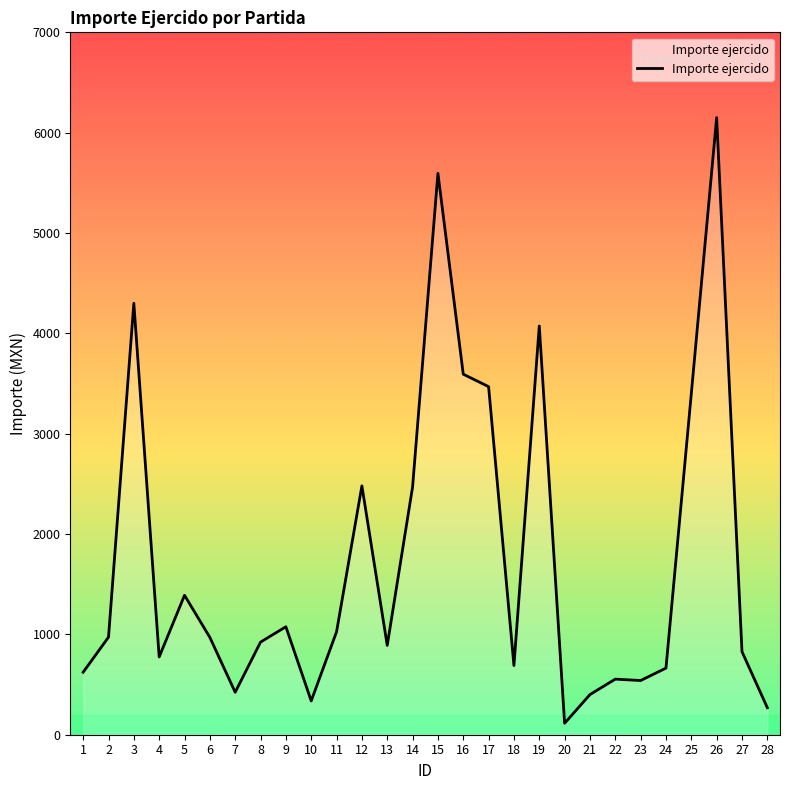

What is the change in value from 1 to 27?

+205.0